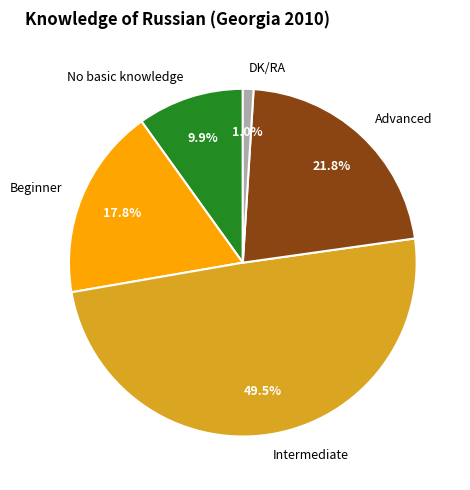

True or false: No basic knowledge accounts for 10% of the total.

True